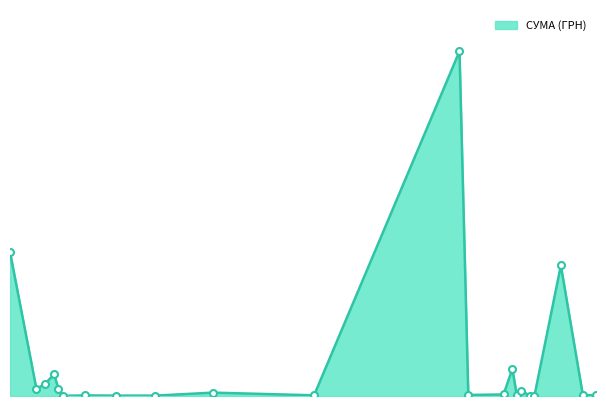

How many interior local valleys (lower than both neighbors) does the data have?

8